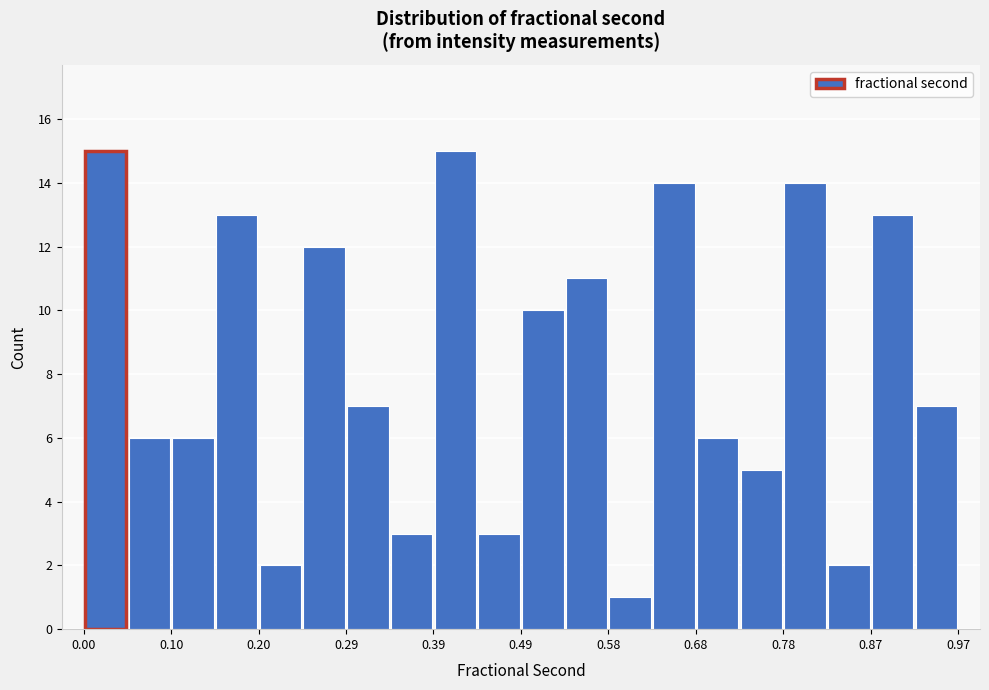

What is the height of the bar covering 0.15 to 0.20 on the x-axis? Neither the bar edges nor the heights are printed on the chart, so give them approximately, as read against the axes.

13